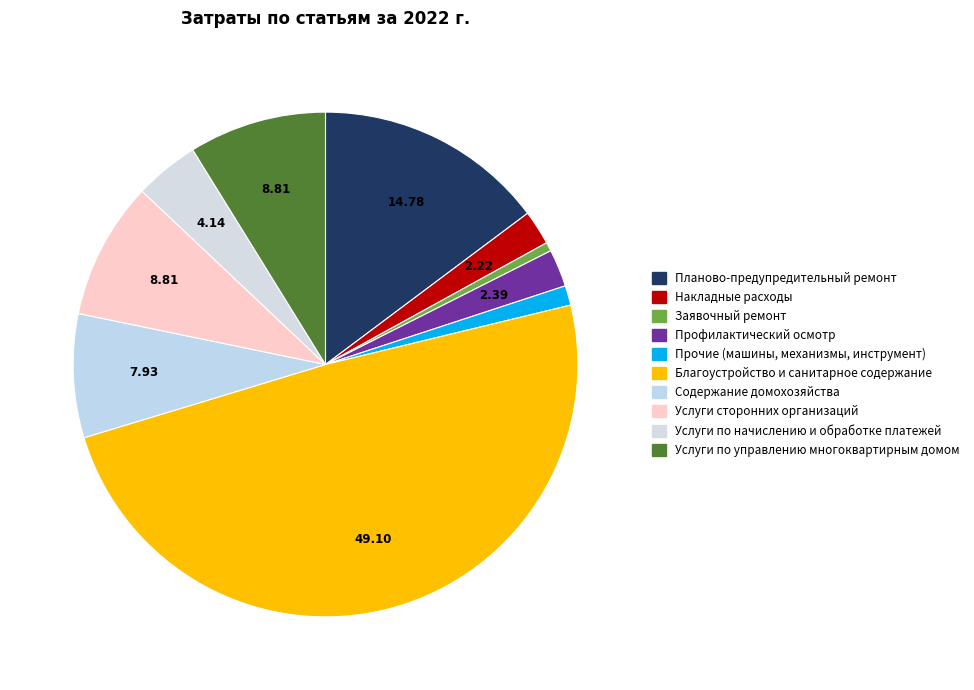

Count the number of slices in the pie.

10